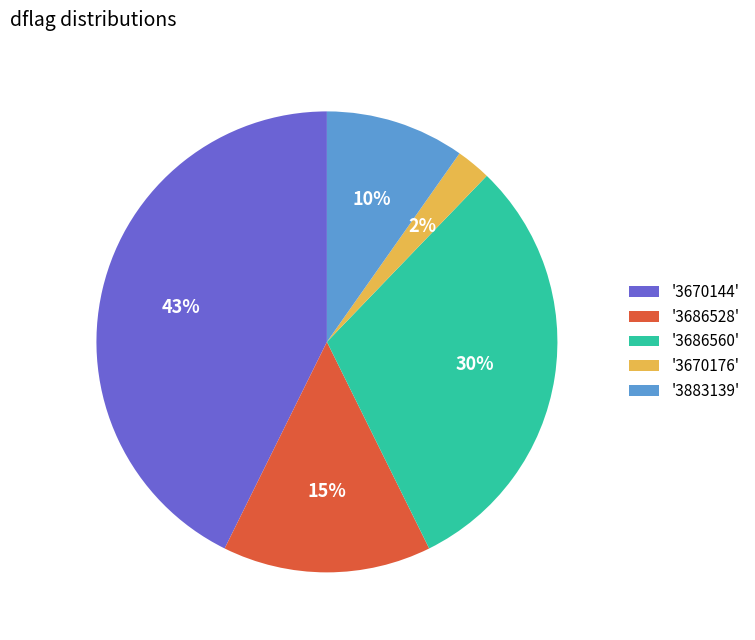

The '3670144' slice represents 35% of the pie. True or false?

False